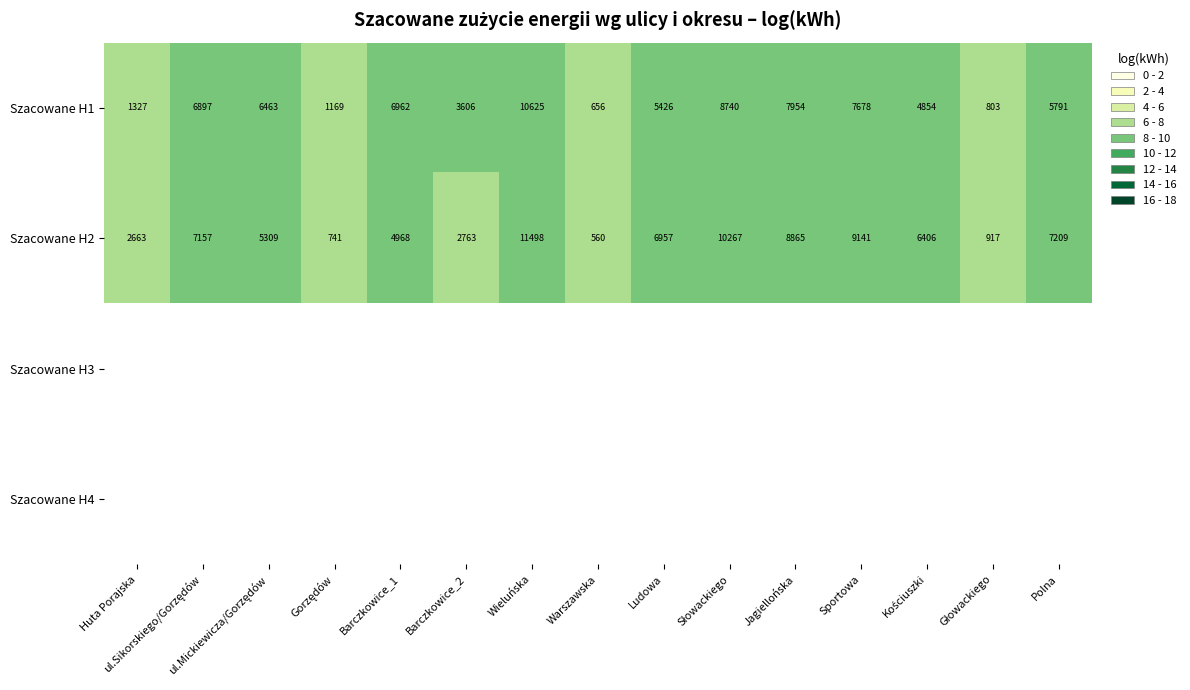

Between ul.Sikorskiego/Gorzędów and Barczkowice_2, which is larger?

ul.Sikorskiego/Gorzędów